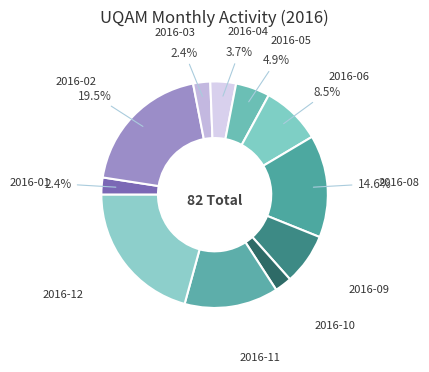

How many slices are in this pie chart?

11